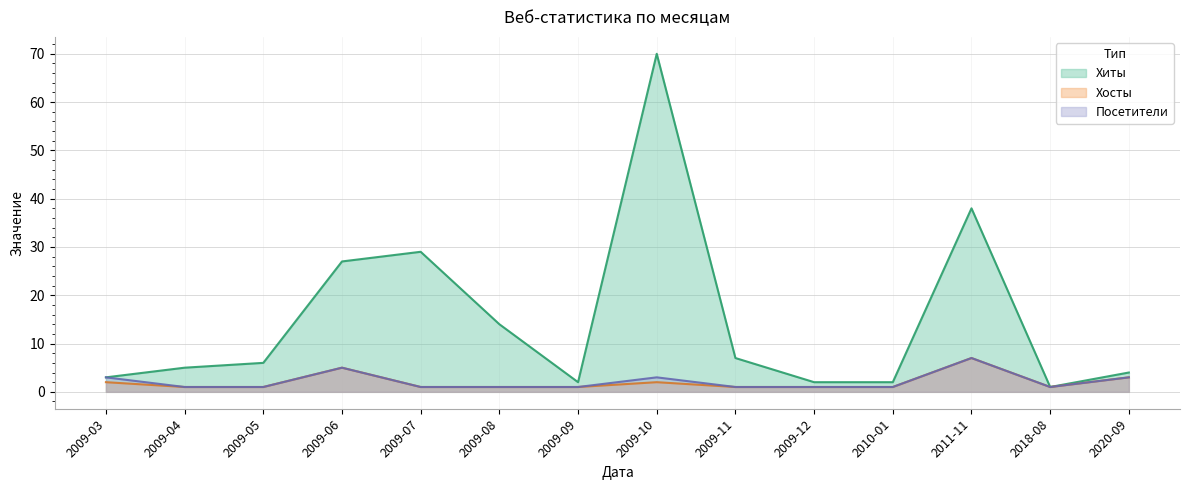

In Посетители, how many points are higher than both neighbors (excluding endpoints)?

3